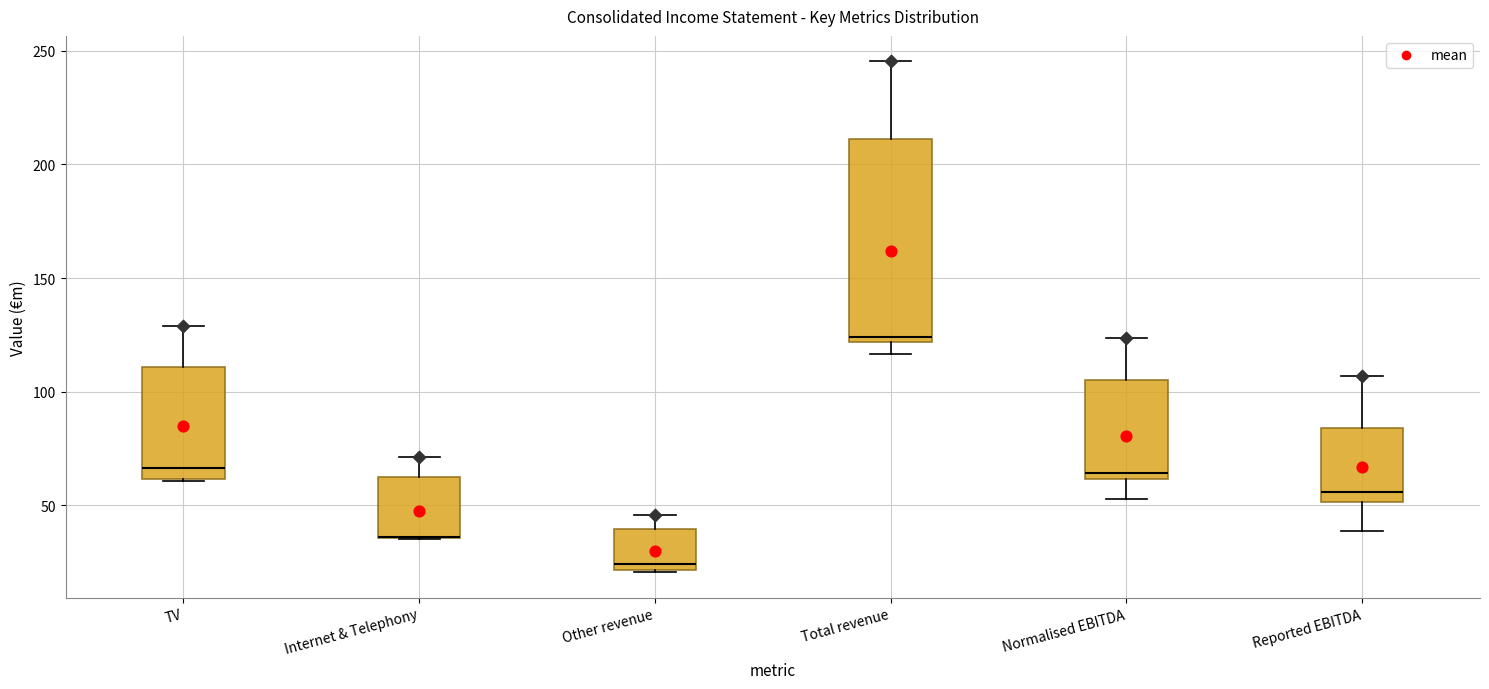

Reading left to right, read every box against the y-axis: the position of its median line, the range the box covers, and the ends of its whiskers. The values are not printed on the chart, so give them approximately, as read against the axis.

TV: median 65, box 60 to 110, whiskers 60 to 130
Internet & Telephony: median 35 (drawn on the box's lower edge), box 35 to 60, whiskers 35 to 70
Other revenue: median 25, box 20 to 40, whiskers 20 to 45
Total revenue: median 125, box 120 to 210, whiskers 115 to 245
Normalised EBITDA: median 65, box 60 to 105, whiskers 55 to 125
Reported EBITDA: median 55, box 50 to 85, whiskers 40 to 105